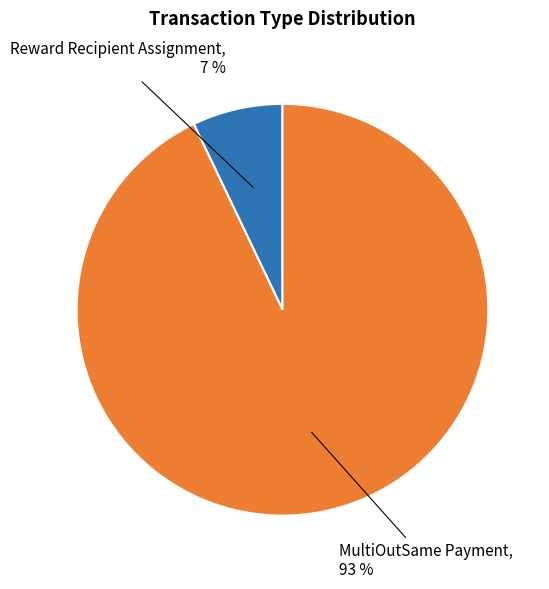

To the nearest percent, what portion does MultiOutSame Payment represent?

93%